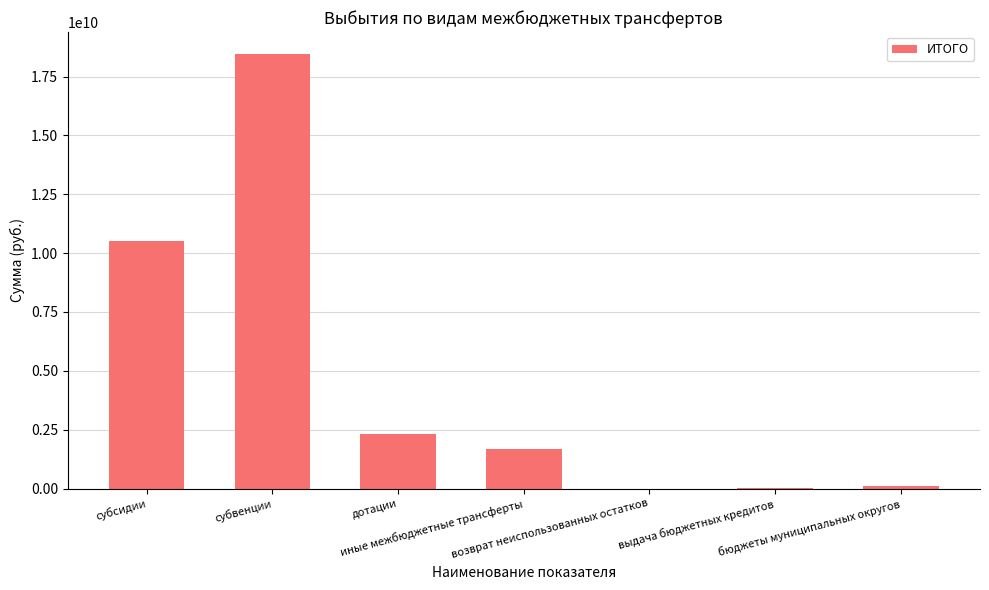

What is the greatest value displayed?

18466507490.4